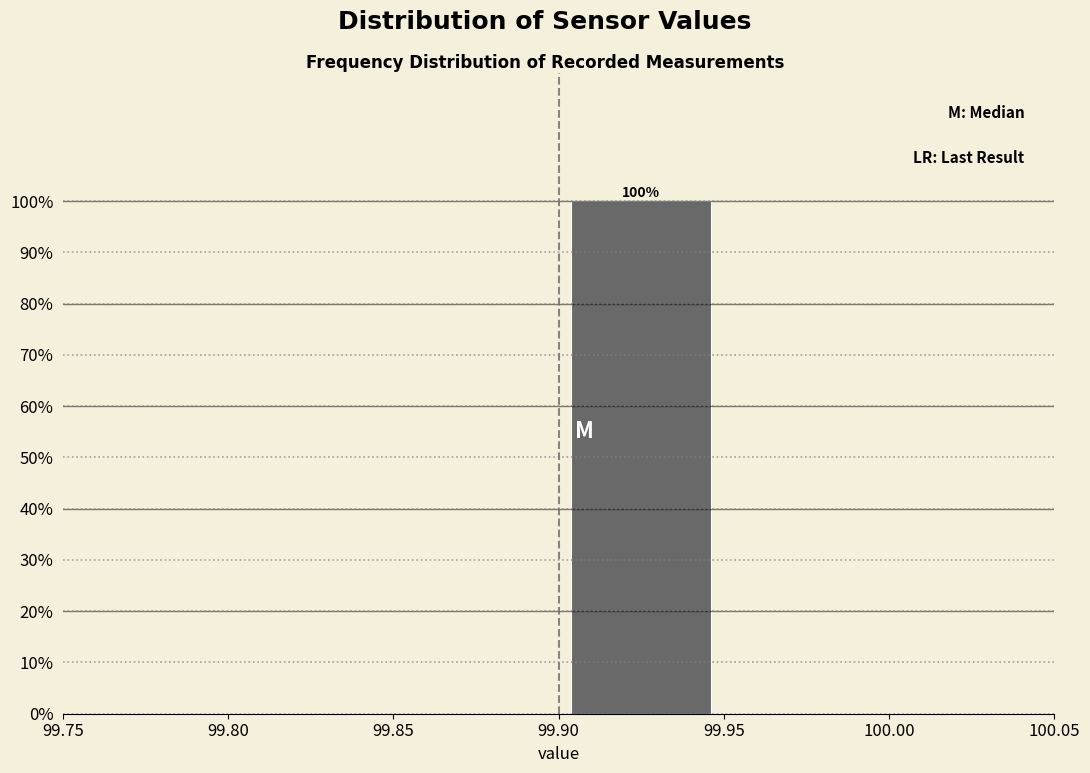

Which range on the x-axis has the tallest bar?

99.90 to 99.95